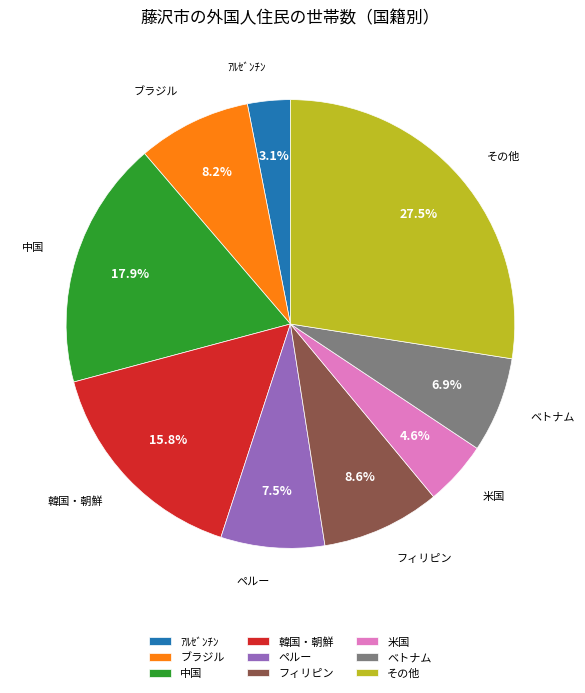

What portion of the pie excludes ブラジル?

91.8%